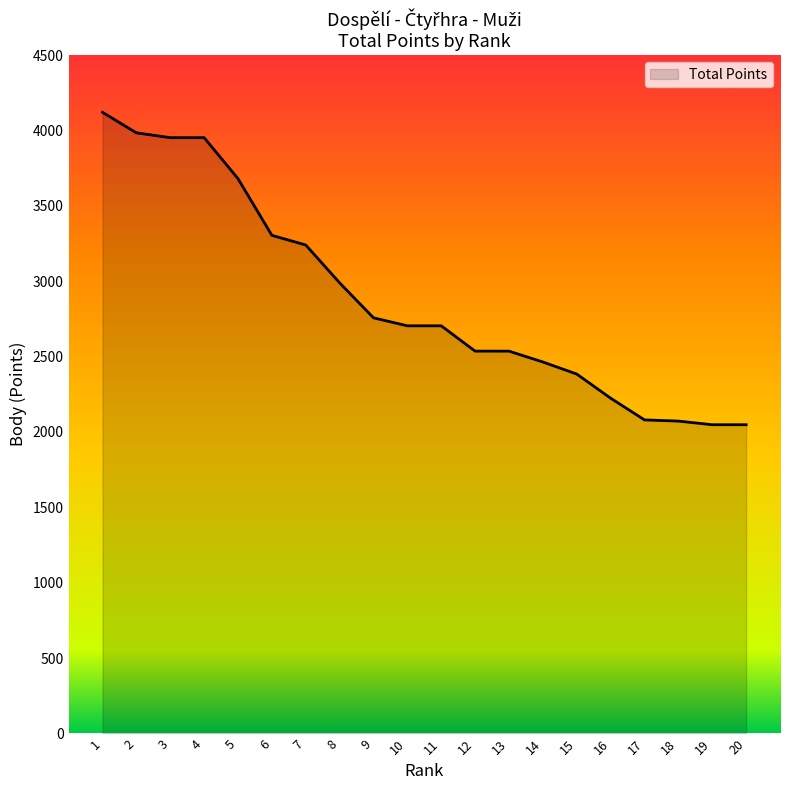

Is it true that the value at 17 is 2080?

True